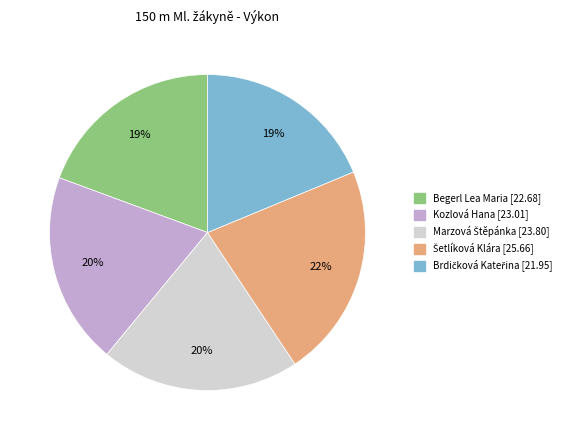

To the nearest percent, what is the difference between the largest and smallest slice percentages?

3%